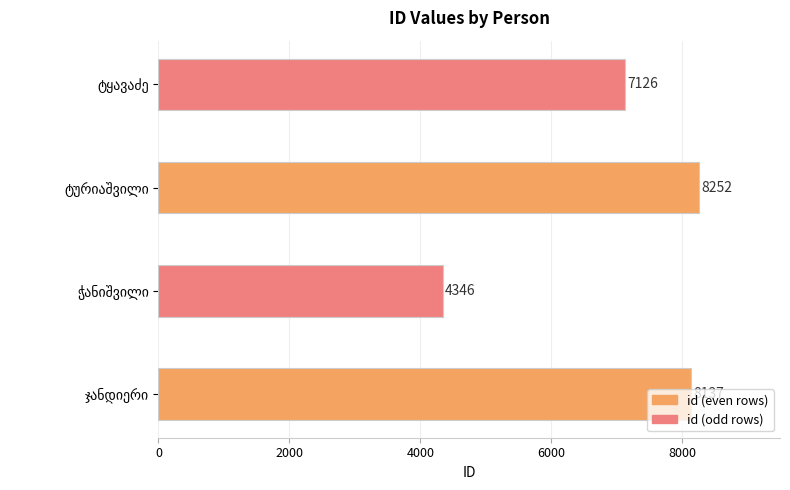

What is the sum of all values?

27861